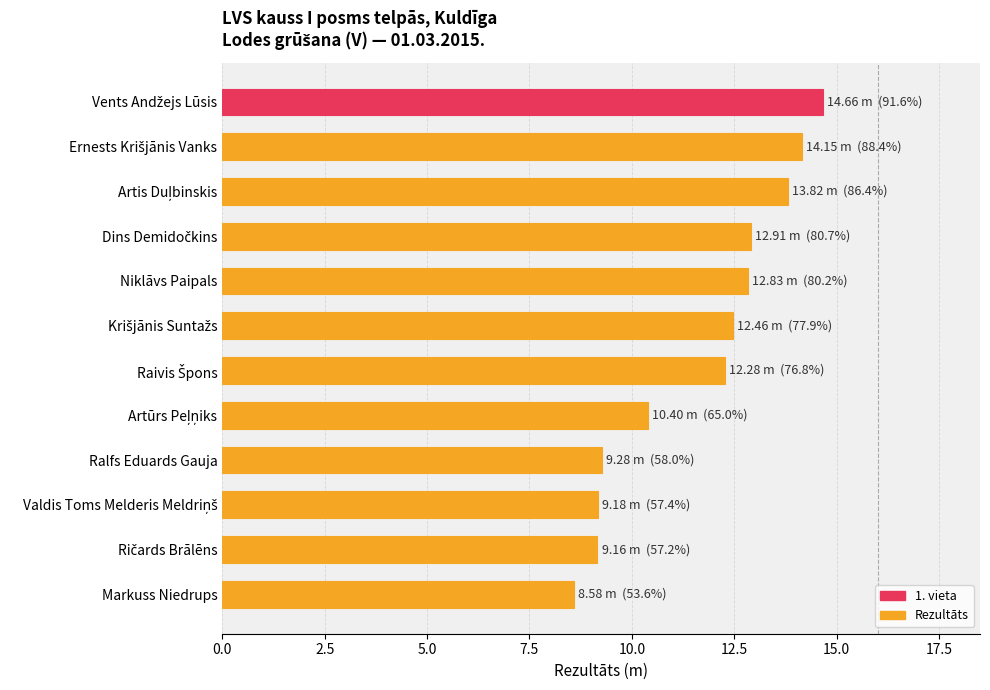

What is the label of the 8th bar from the bottom?

Niklāvs Paipals